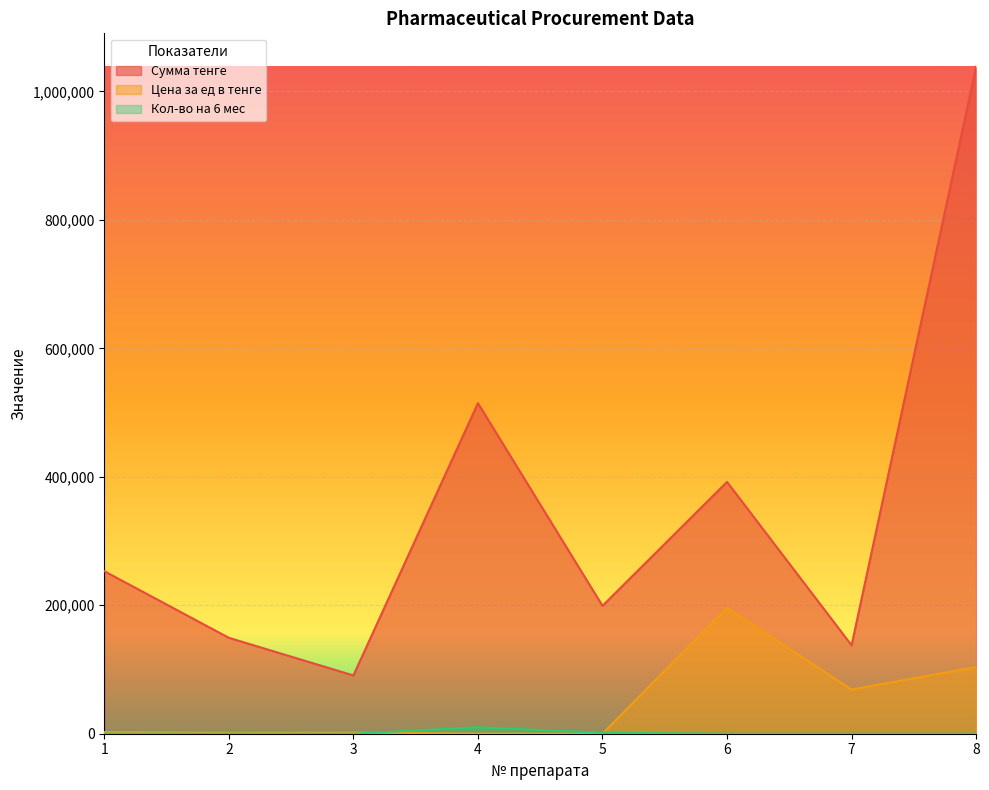

How many values in the Кол-во на 6 мес series exceed 100?

2